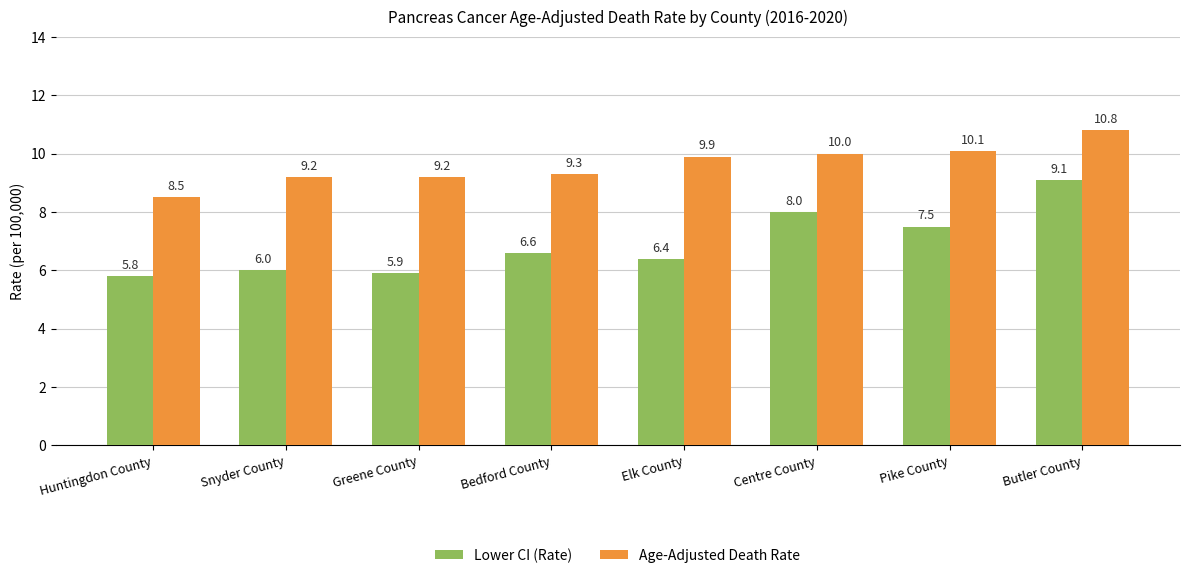

Which category has the lowest value in the Lower CI (Rate) series?

Huntingdon County